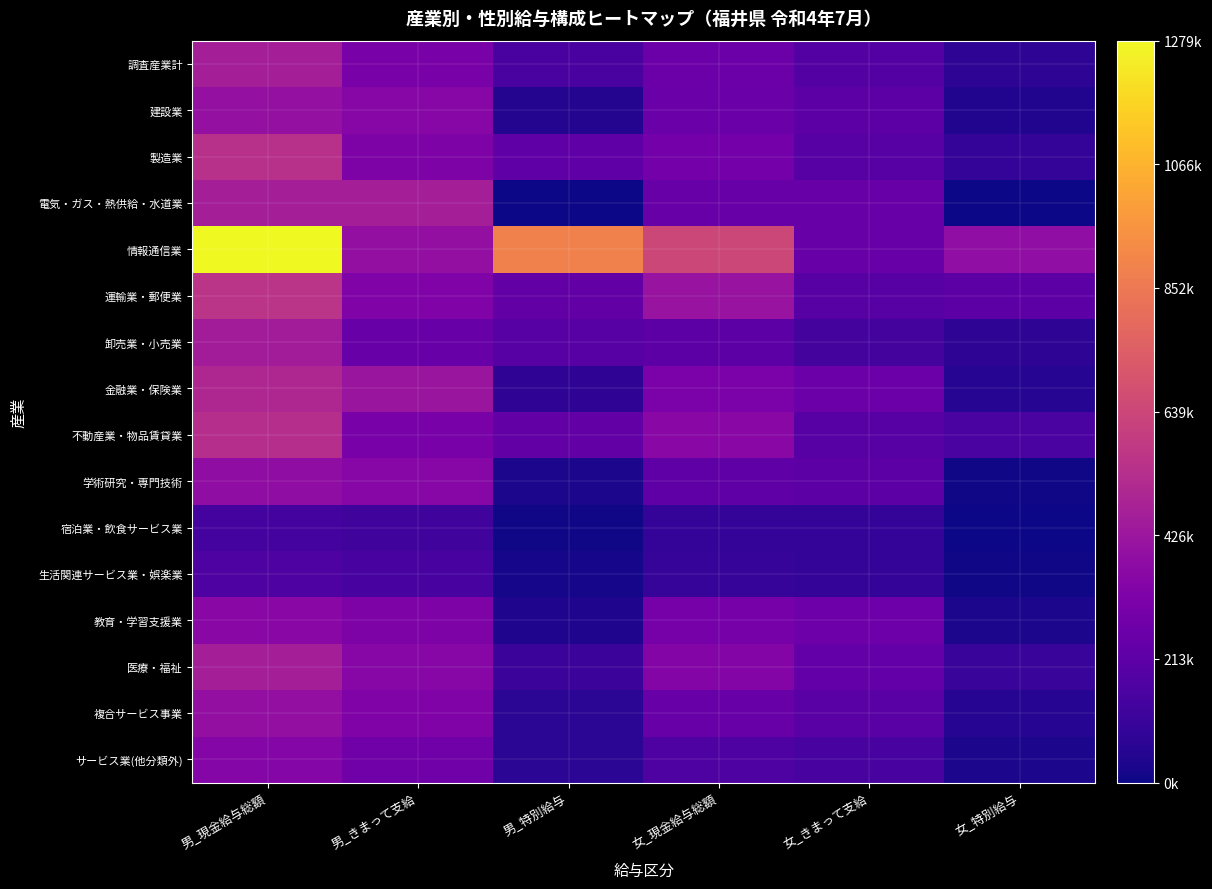

Reading right to left, what are all the values shown in this chart?

調査産業計: 女_特別給与=73690	女_きまって支給=189247	女_現金給与総額=262937	男_特別給与=152888	男_きまって支給=308857	男_現金給与総額=461745
建設業: 女_特別給与=43153	女_きまって支給=213456	女_現金給与総額=256609	男_特別給与=45502	男_きまって支給=352386	男_現金給与総額=397888
製造業: 女_特別給与=92539	女_きまって支給=195570	女_現金給与総額=288109	男_特別給与=221223	男_きまって支給=321528	男_現金給与総額=542751
電気・ガス・熱供給・水道業: 女_特別給与=279	女_きまって支給=247160	女_現金給与総額=247439	男_特別給与=1533	男_きまって支給=463264	男_現金給与総額=464797
情報通信業: 女_特別給与=388165	女_きまって支給=252230	女_現金給与総額=640395	男_特別給与=886815	男_きまって支給=392405	男_現金給与総額=1279220
運輸業・郵便業: 女_特別給与=212368	女_きまって支給=199048	女_現金給与総額=411416	男_特別給与=230242	男_きまって支給=329263	男_現金給与総額=559505
卸売業・小売業: 女_特別給与=71943	女_きまって支給=142792	女_現金給与総額=214735	男_特別給与=198970	男_きまって支給=254951	男_現金給与総額=453921
金融業・保険業: 女_特別給与=53667	女_きまって支給=260266	女_現金給与総額=313933	男_特別給与=79973	男_きまって支給=421526	男_現金給与総額=501499
不動産業・物品賃貸業: 女_特別給与=157092	女_きまって支給=199251	女_現金給与総額=356343	男_特別給与=232952	男_きまって支給=300582	男_現金給与総額=533534
学術研究・専門技術: 女_特別給与=6119	女_きまって支給=213345	女_現金給与総額=219464	男_特別給与=27058	男_きまって支給=353521	男_現金給与総額=380579
宿泊業・飲食サービス業: 女_特別給与=2882	女_きまって支給=89561	女_現金給与総額=92443	男_特別給与=9003	男_きまって支給=127034	男_現金給与総額=136037
生活関連サービス業・娯楽業: 女_特別給与=10012	女_きまって支給=86309	女_現金給与総額=96321	男_特別給与=17495	男_きまって支給=148752	男_現金給与総額=166247
教育・学習支援業: 女_特別給与=29235	女_きまって支給=266627	女_現金給与総額=295862	男_特別給与=36302	男_きまって支給=320283	男_現金給与総額=356585
医療・福祉: 女_特別給与=102399	女_きまって支給=238456	女_現金給与総額=340855	男_特別給与=110311	男_きまって支給=350666	男_現金給与総額=460977
複合サービス事業: 女_特別給与=50848	女_きまって支給=200219	女_現金給与総額=251067	男_特別給与=67450	男_きまって支給=325523	男_現金給与総額=392973
サービス業(他分類外): 女_特別給与=27292	女_きまって支給=146388	女_現金給与総額=173680	男_特別給与=67483	男_きまって支給=279629	男_現金給与総額=347112